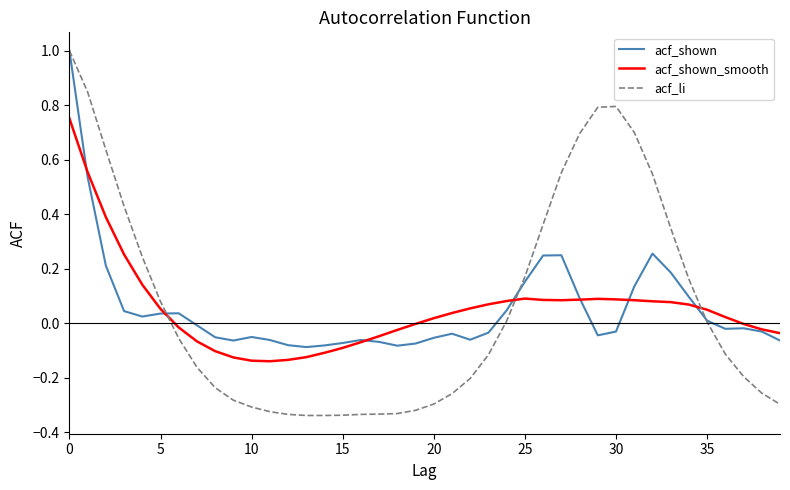

What is the maximum value for acf_shown?

1.0